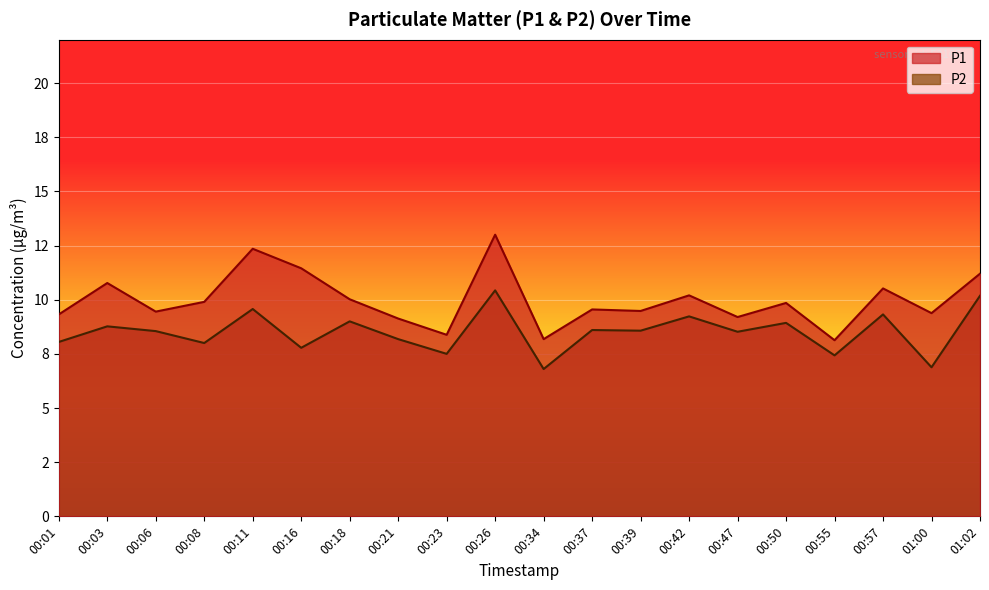

Does the chart display data point markers on the line(s)?

No